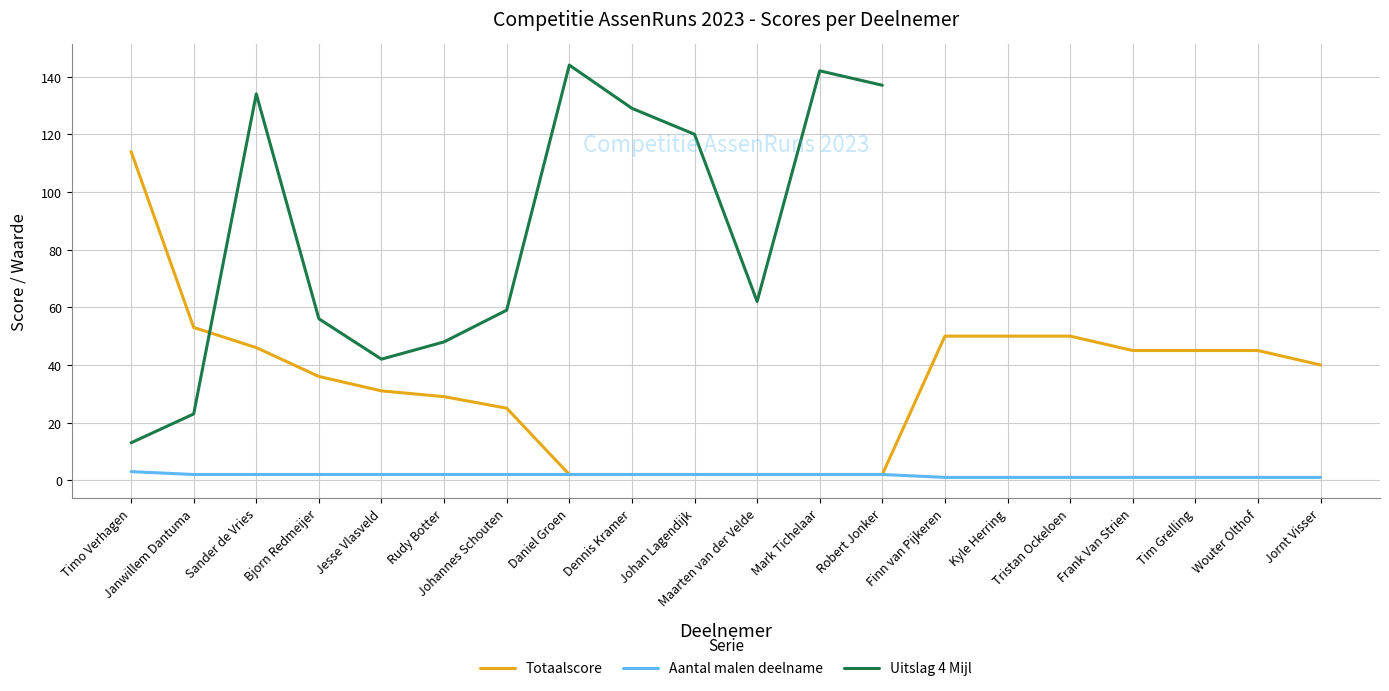

What is the sum of the Uitslag 4 Mijl values at Johannes Schouten and Mark Tichelaar?

201.0